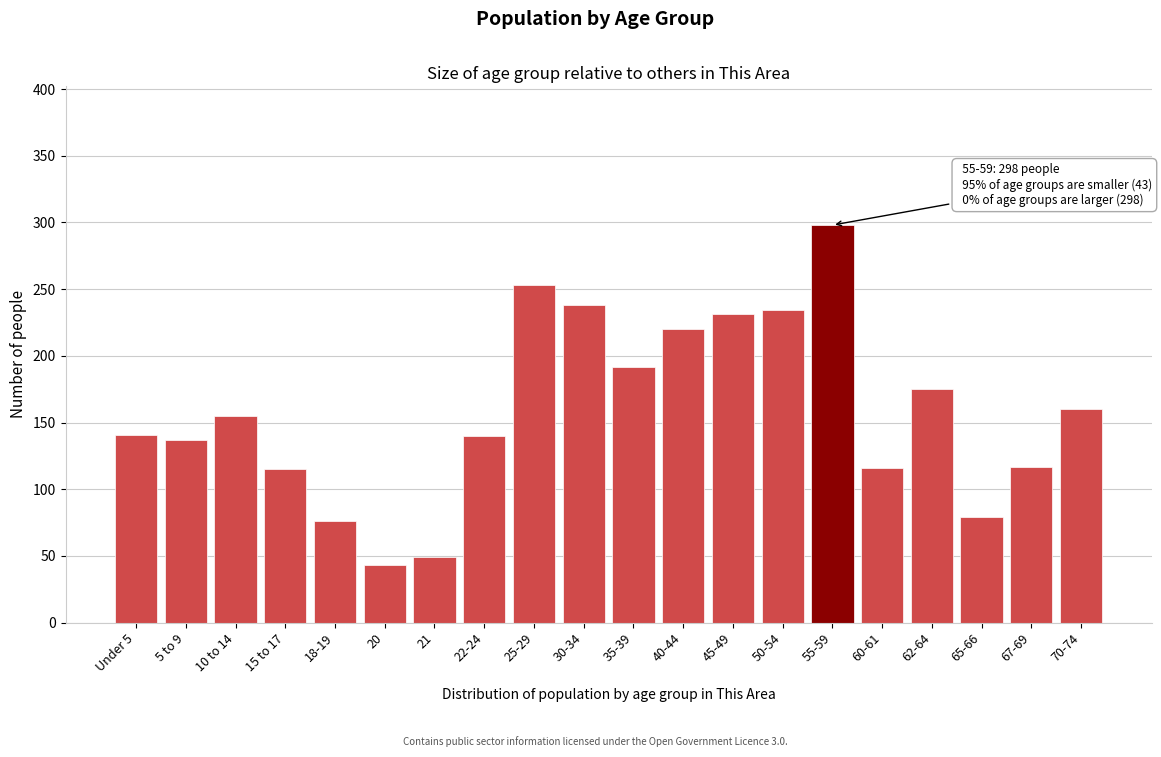

What is the difference between the second highest and second lowest values?

204